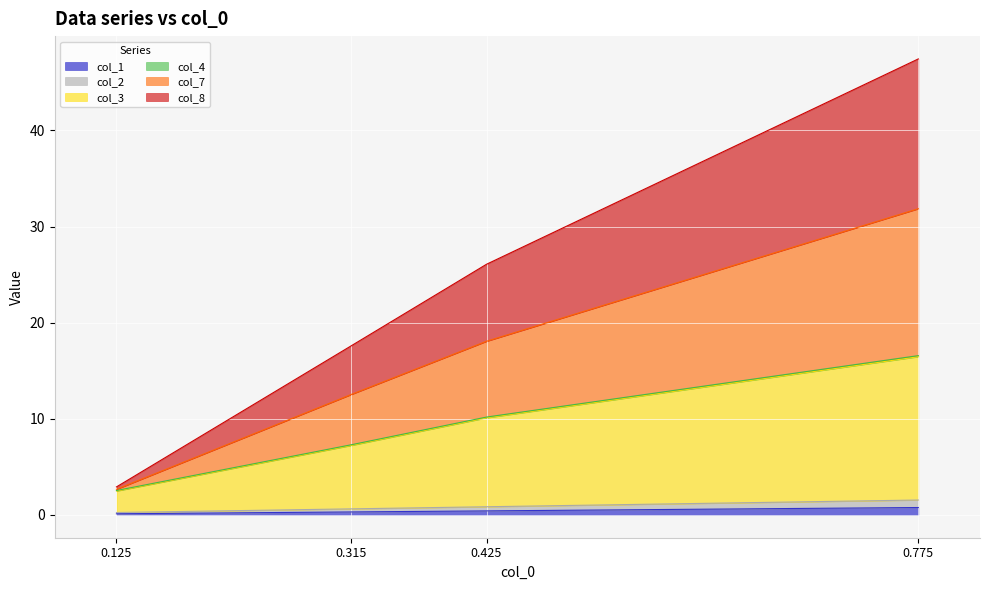

Does the chart display data point markers on the line(s)?

No